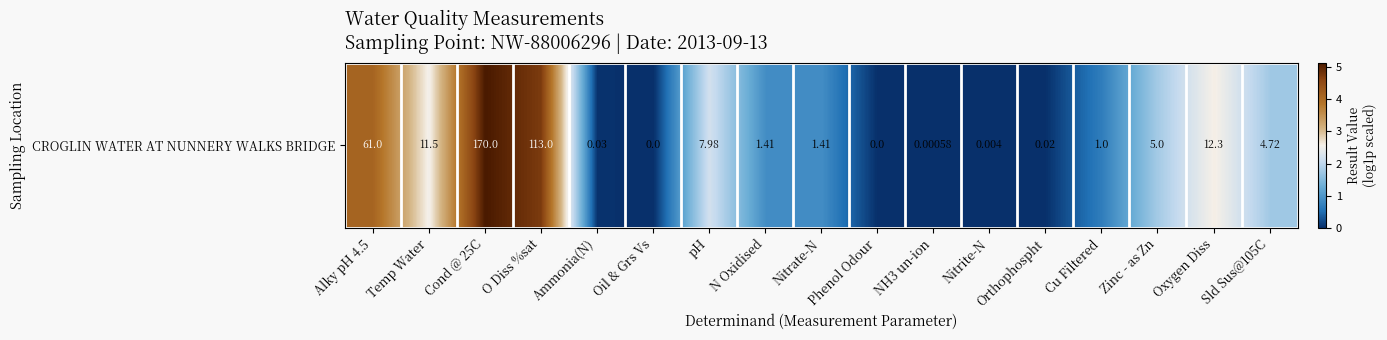

List the labels in order of value, smallest first.

Oil & Grs Vs, Phenol Odour, NH3 un-ion, Nitrite-N, Orthophospht, Ammonia(N), Cu Filtered, N Oxidised, Nitrate-N, Sld Sus@105C, Zinc - as Zn, pH, Temp Water, Oxygen Diss, Alky pH 4.5, O Diss %sat, Cond @ 25C